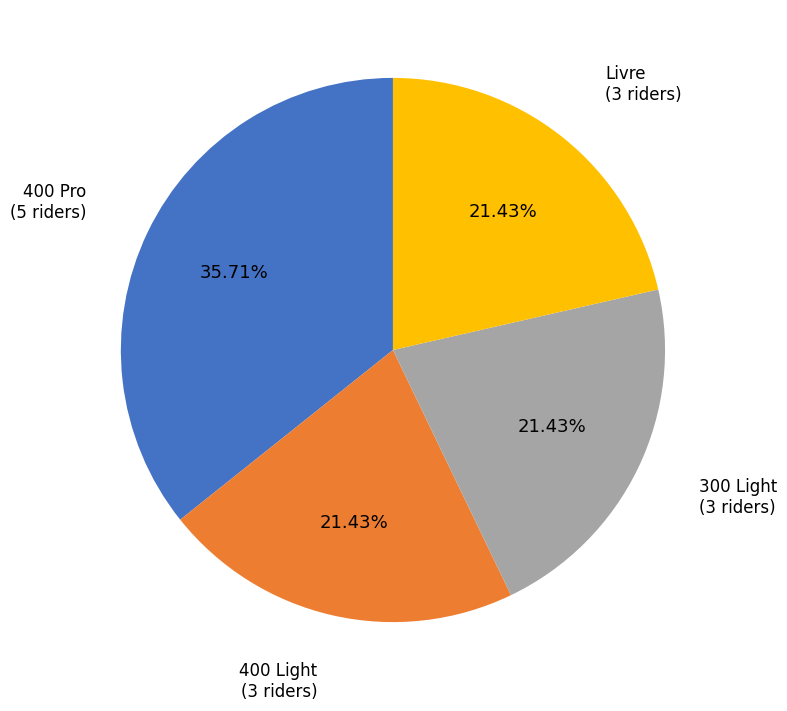

Is there a majority slice in this chart?

No